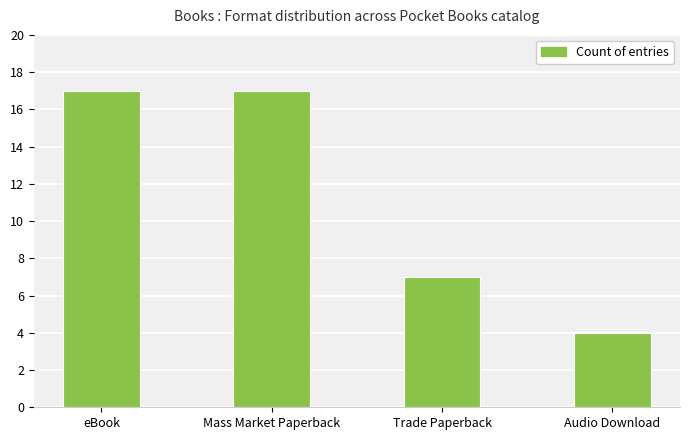

Reading left to right, what are all the values shown in this chart?

17	17	7	4